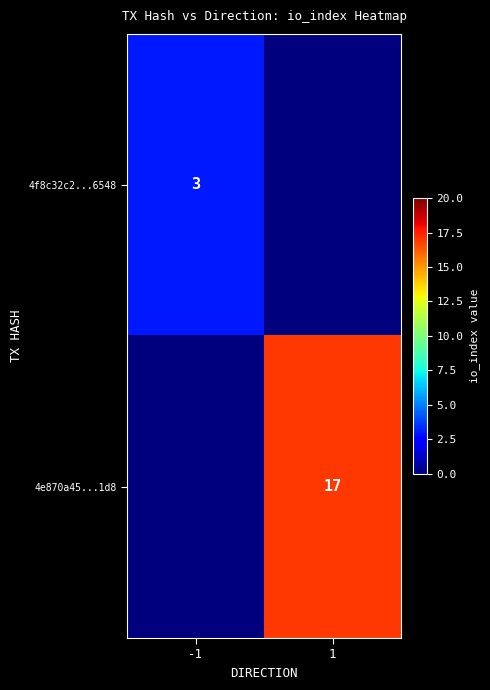

The value of 4f8c32c2...6548 at -1 is 2. True or false?

False